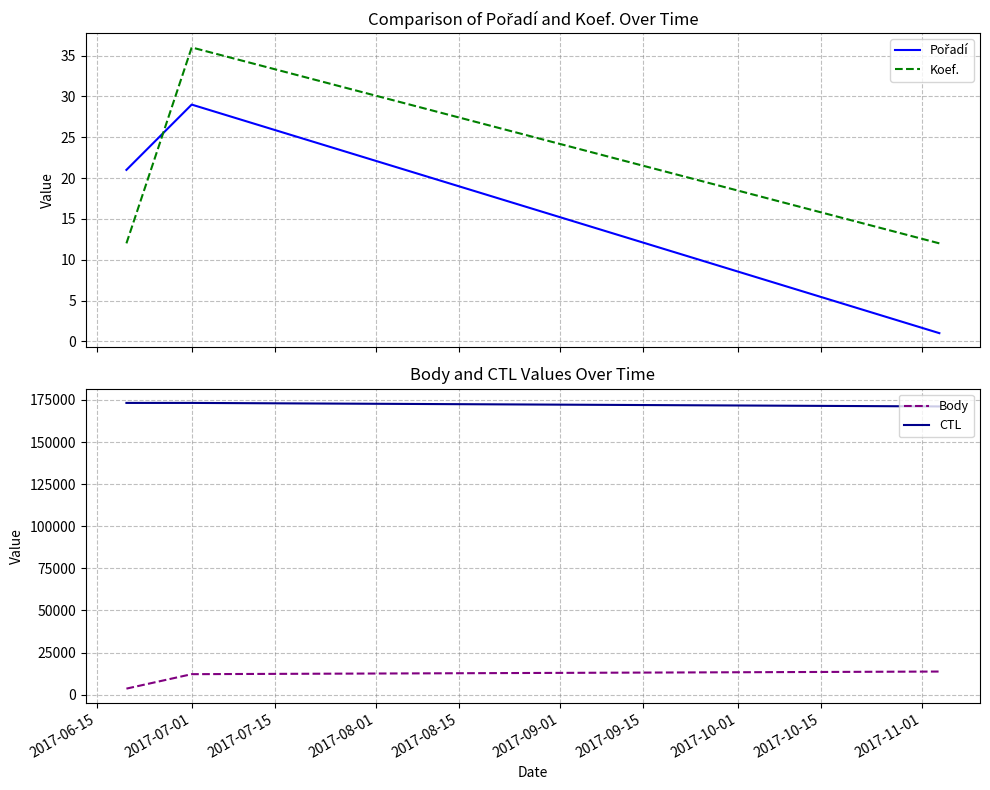

Count the Body values in the range 3568 to 13709.

3